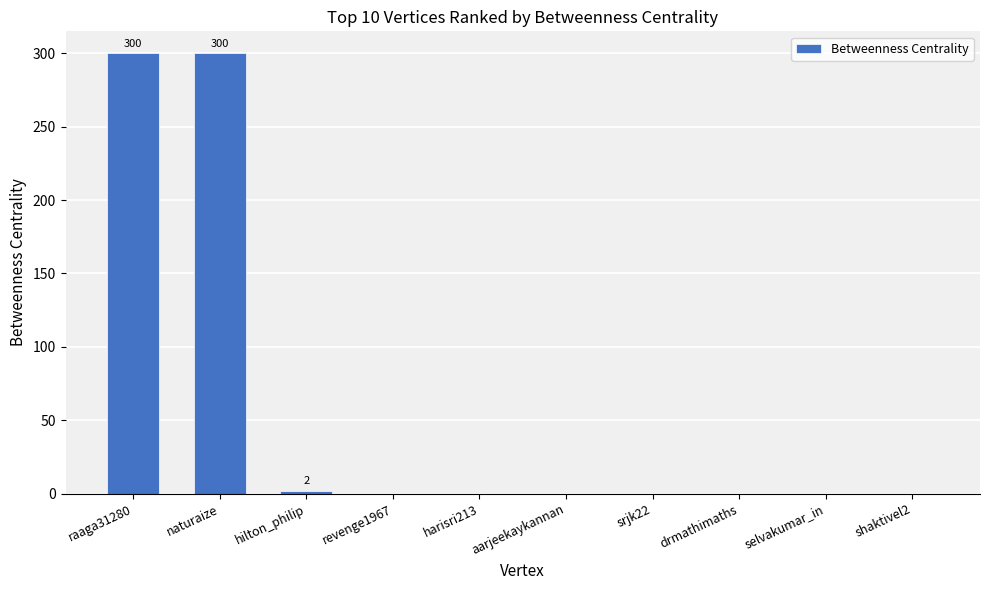

What is the sum of all values?

602